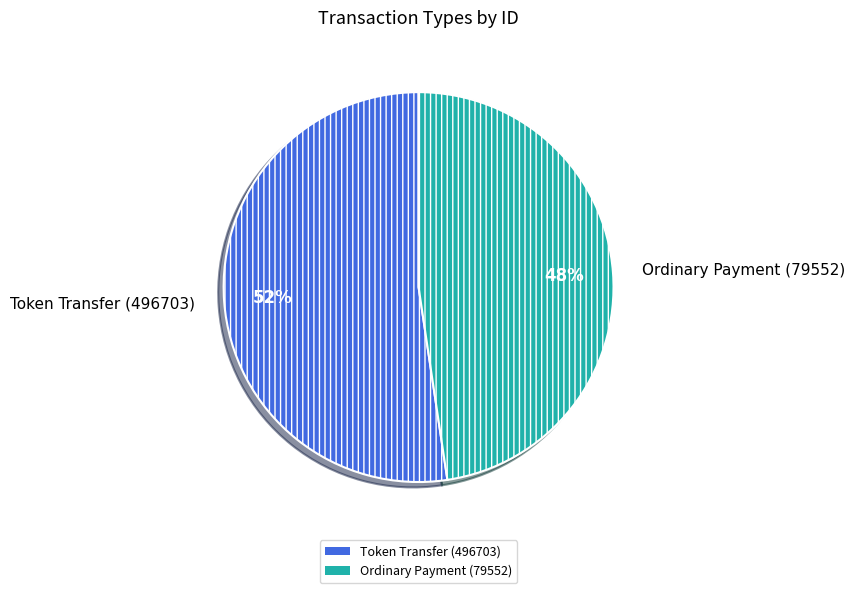

Do Ordinary Payment (79552) and Token Transfer (496703) together represent more than half of the pie?

Yes